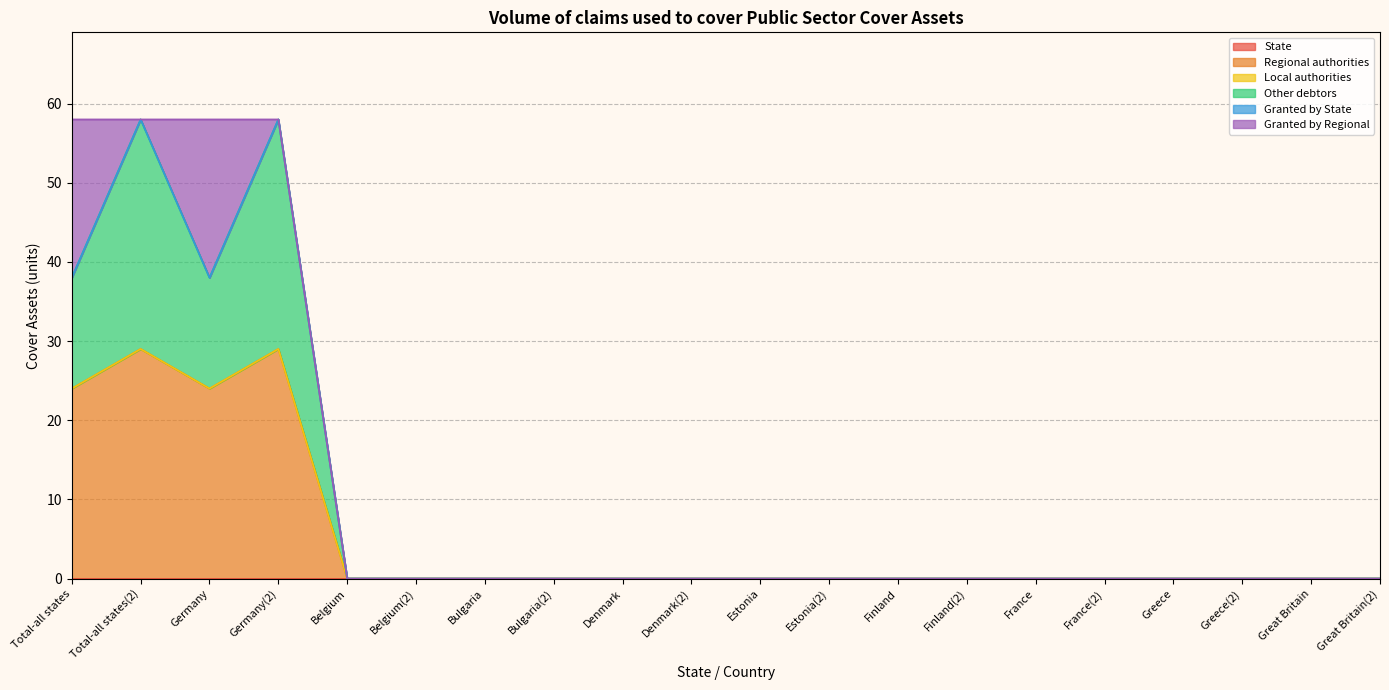

Which label corresponds to the smallest value in the chart?

Total-all states